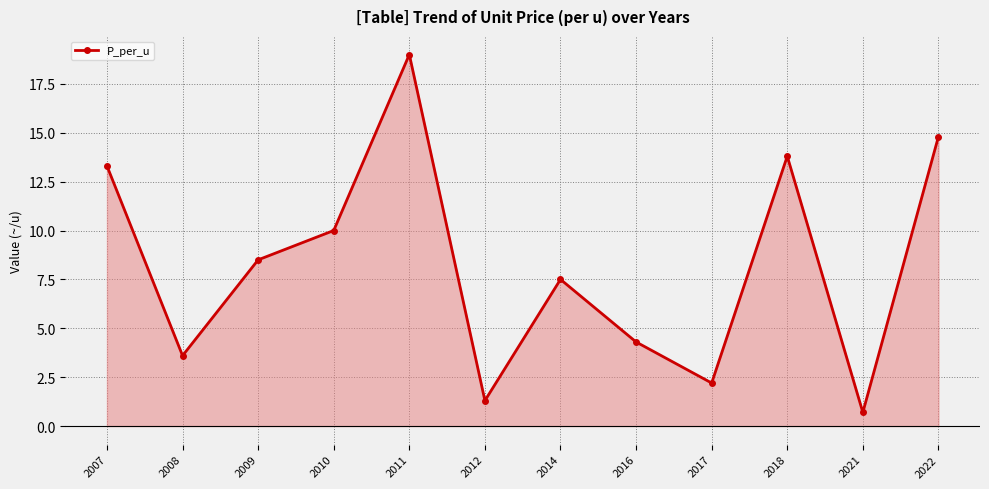

How many lines are shown in the chart?

1